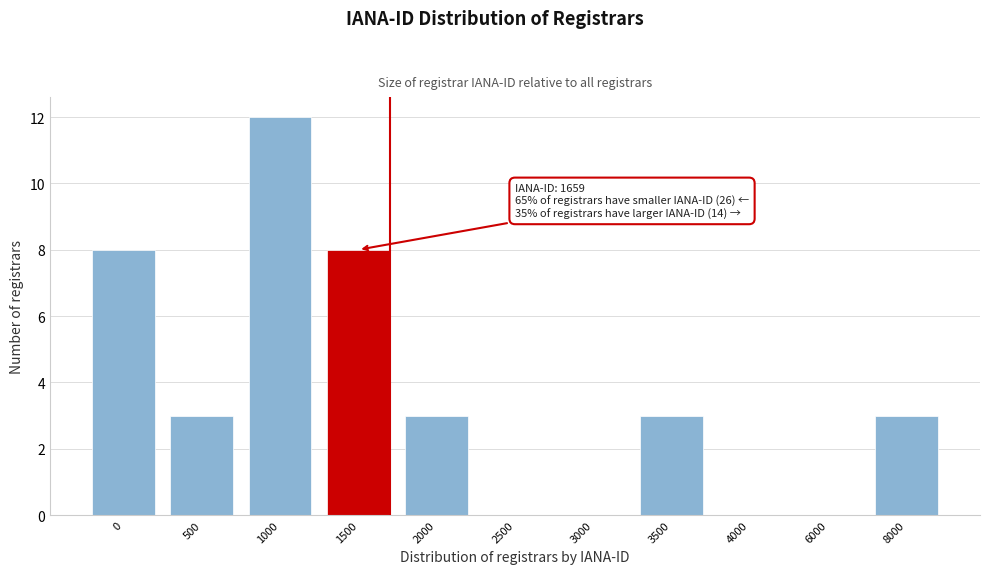

Reading left to right, transcribe all the data shown in this chart.

0=8	500=3	1000=12	1500=8	2000=3	2500=0	3000=0	3500=3	4000=0	6000=0	8000=3